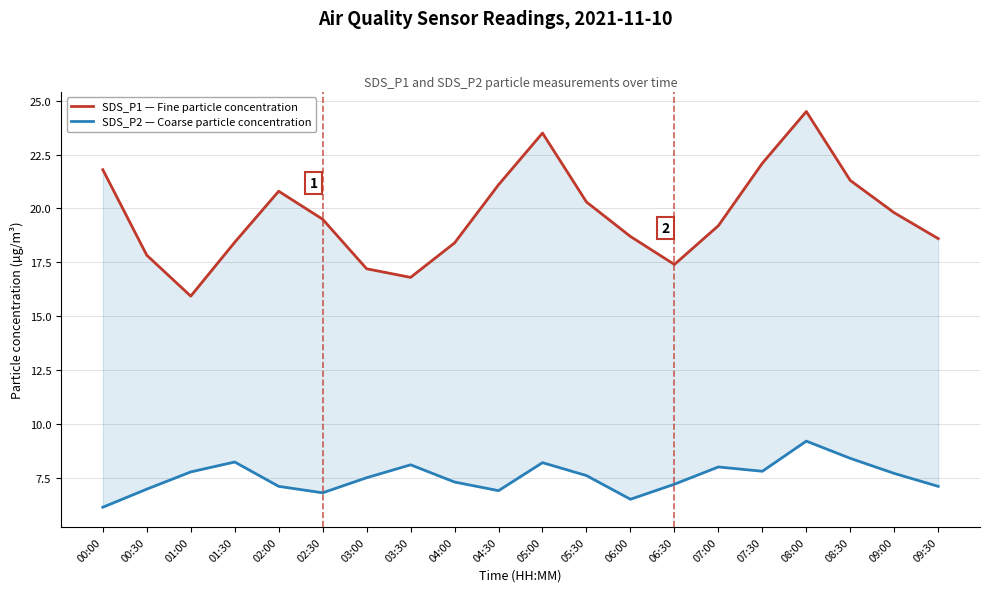

How many data points does each series have?

20